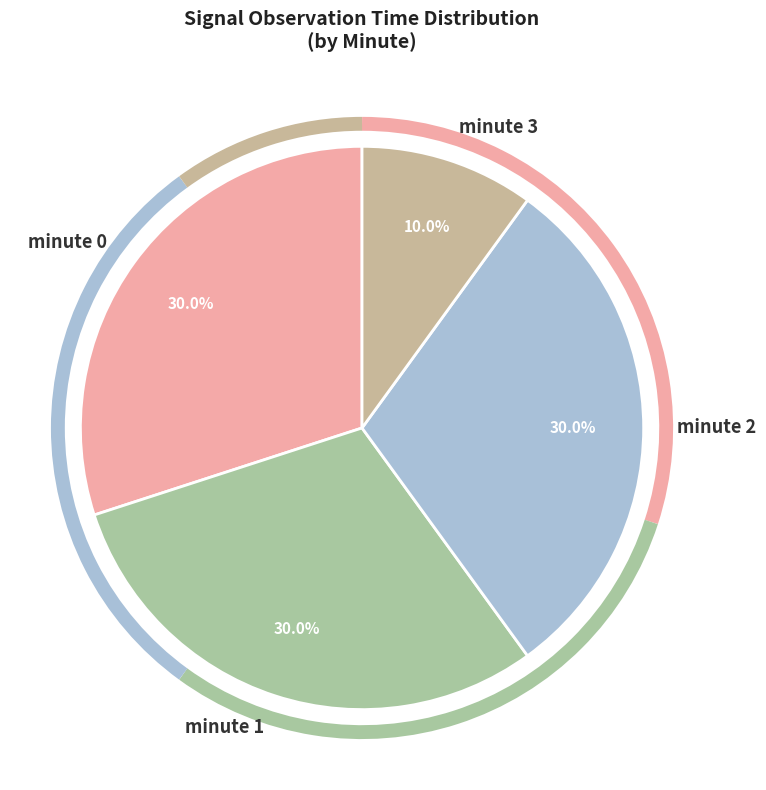

Is minute 1 the majority of the pie?

No